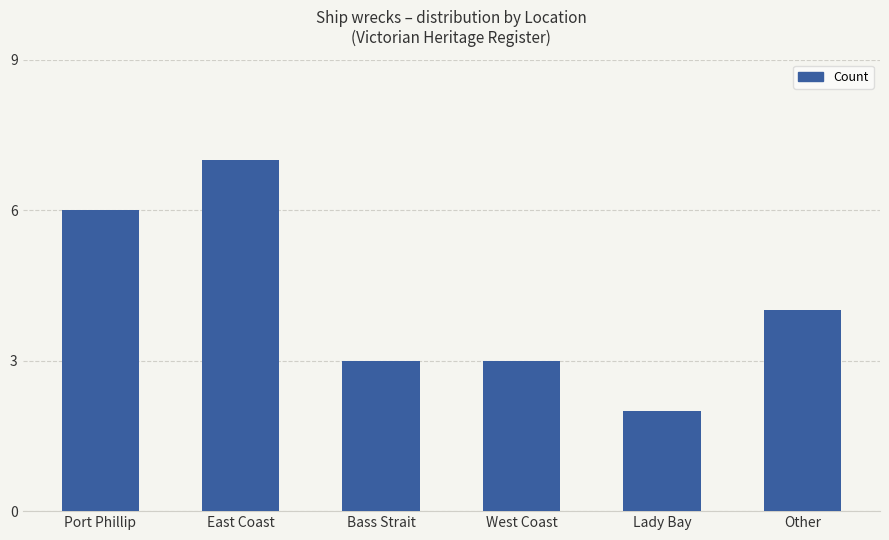

What is the value of the 1st bar from the left?

6